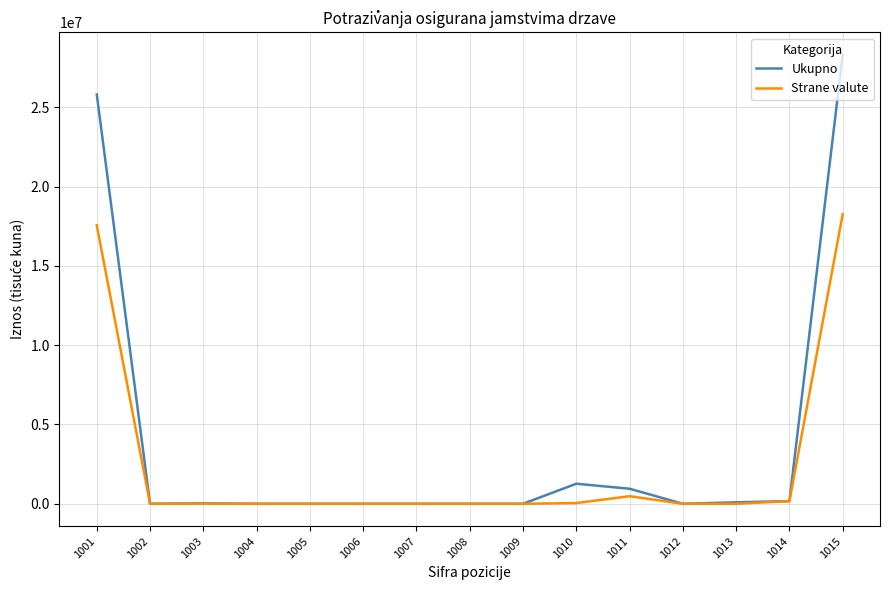

What are all the series names shown in the legend?

Ukupno, Strane valute